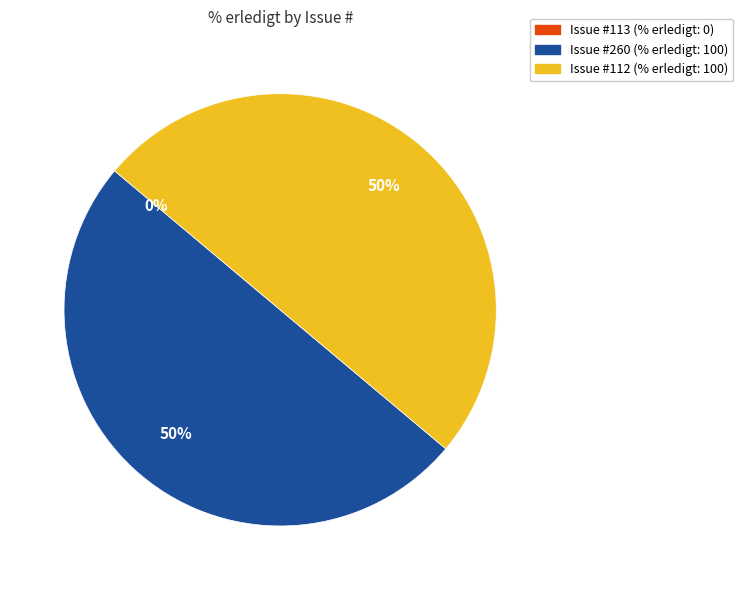

Does 260 represent more than half of the total?

No